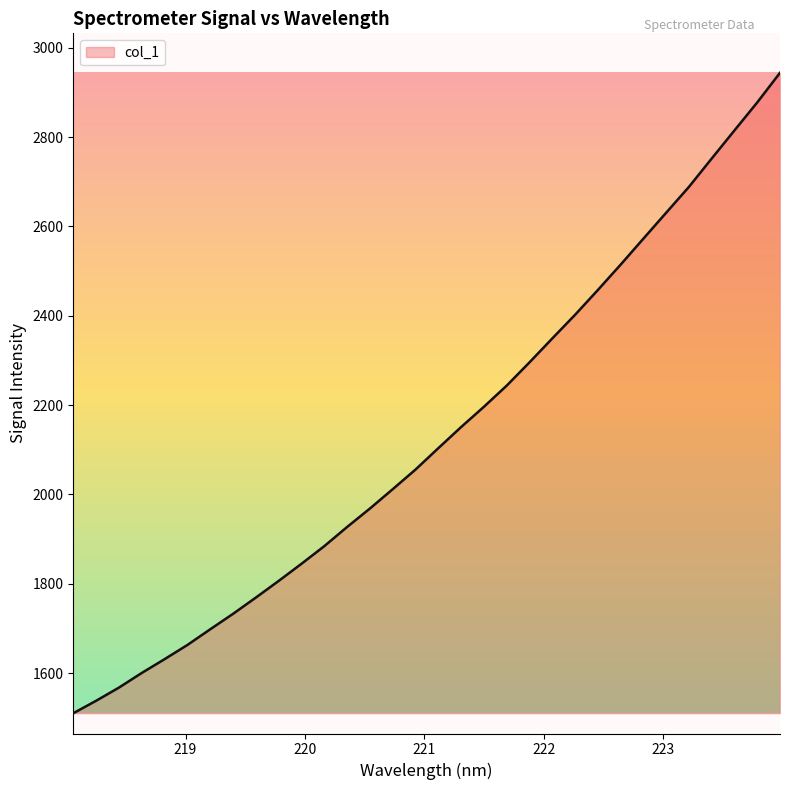

What is the greatest value displayed?

2943.8